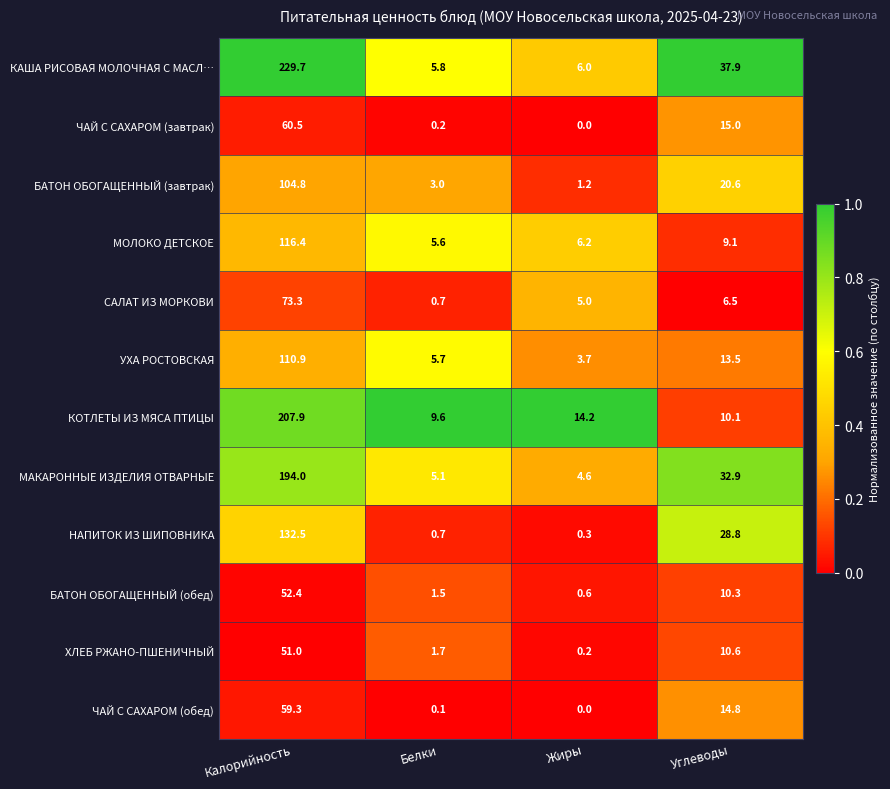

What is the maximum value for МАКАРОННЫЕ ИЗДЕЛИЯ ОТВАРНЫЕ?

194.0